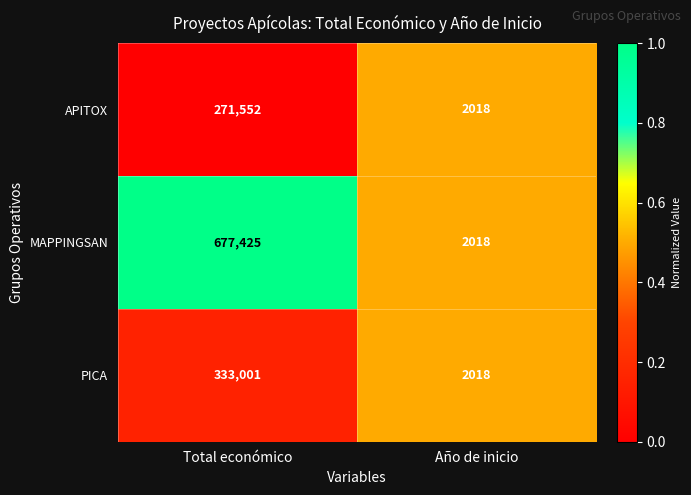

What is the difference between the highest and lowest values at Total económico?

405873